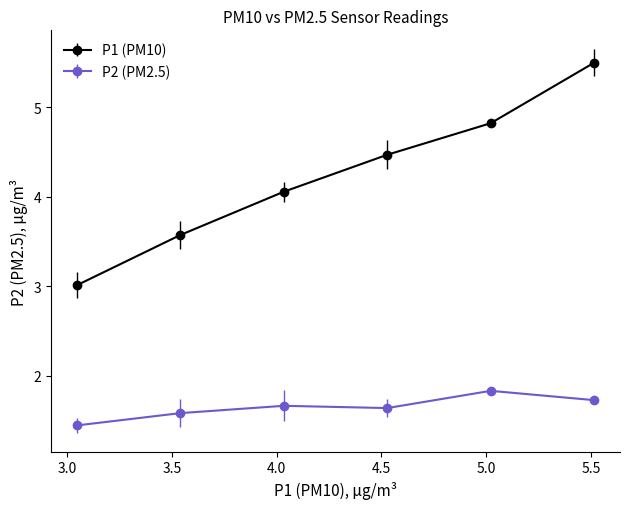

Which series has the largest total across all categories?

P1 (PM10)